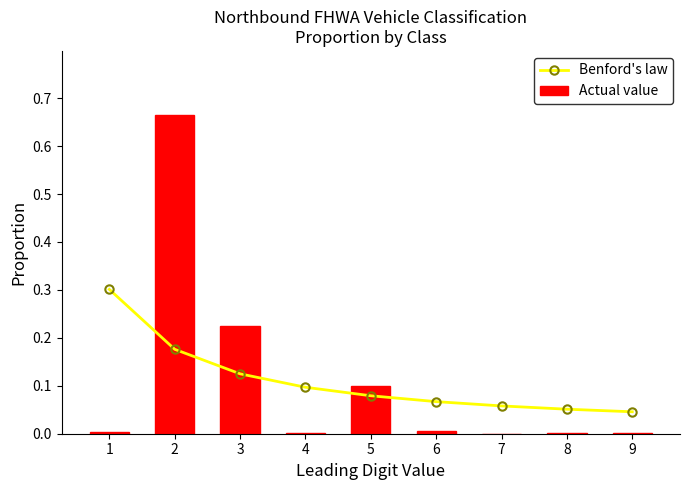

How many groups of bars are there?

9